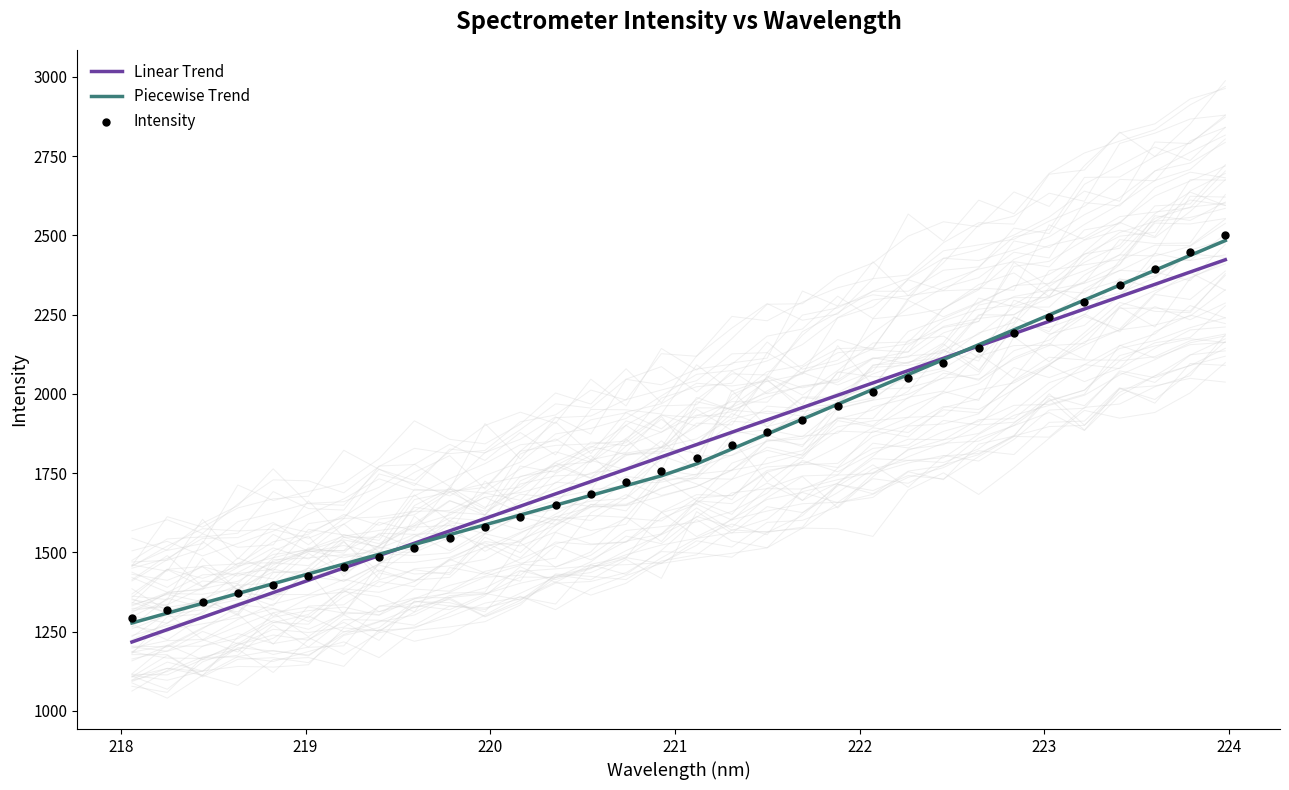

At how many categories does at least one series exceed 1230?

32